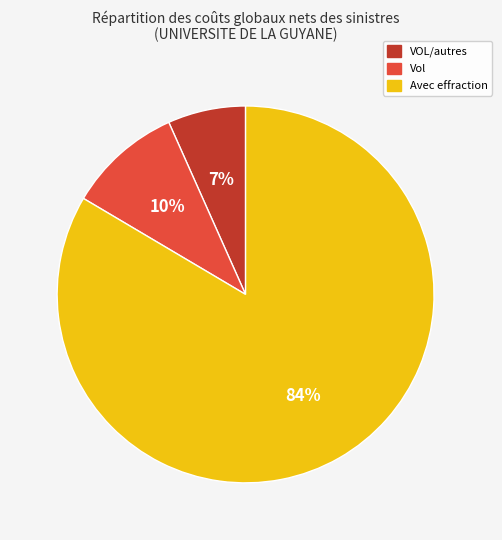

The Vol slice represents 10% of the pie. True or false?

True